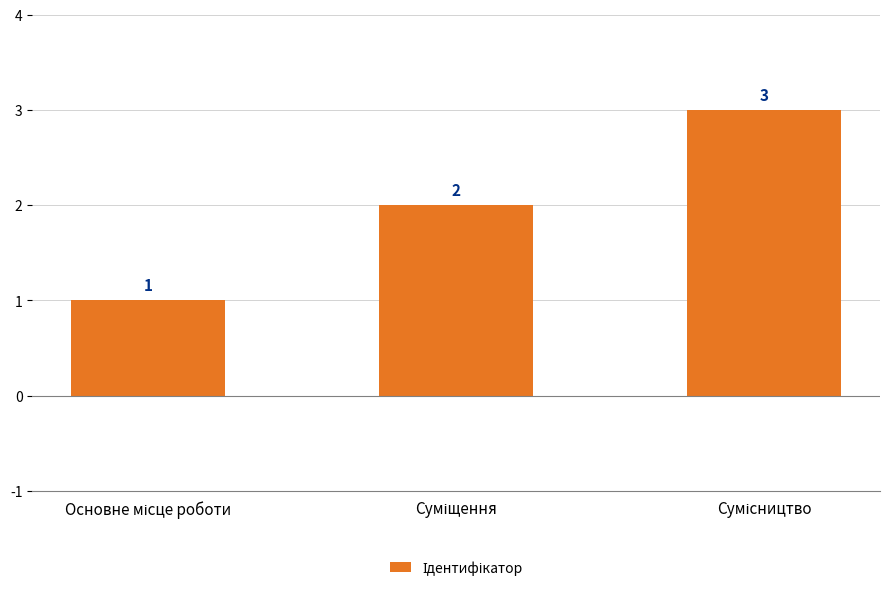

How many bars are there in total?

3